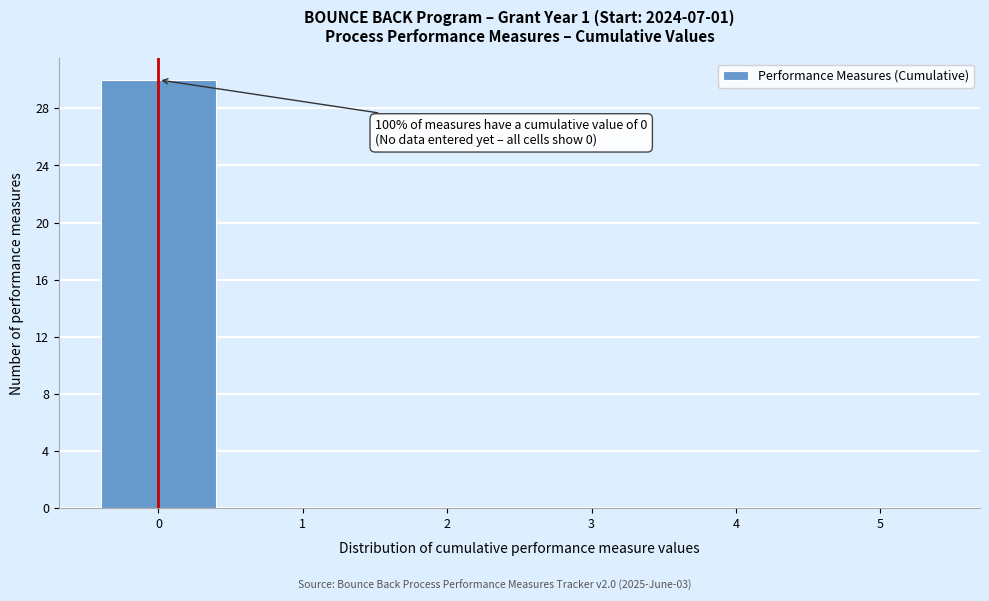

Which range on the x-axis has the tallest bar?

-0.5 to 0.5